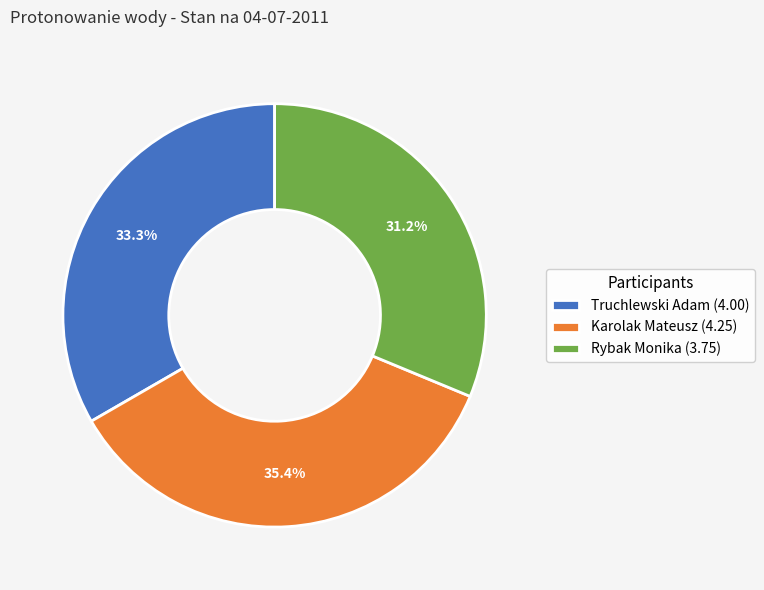

Count the number of slices in the pie.

3